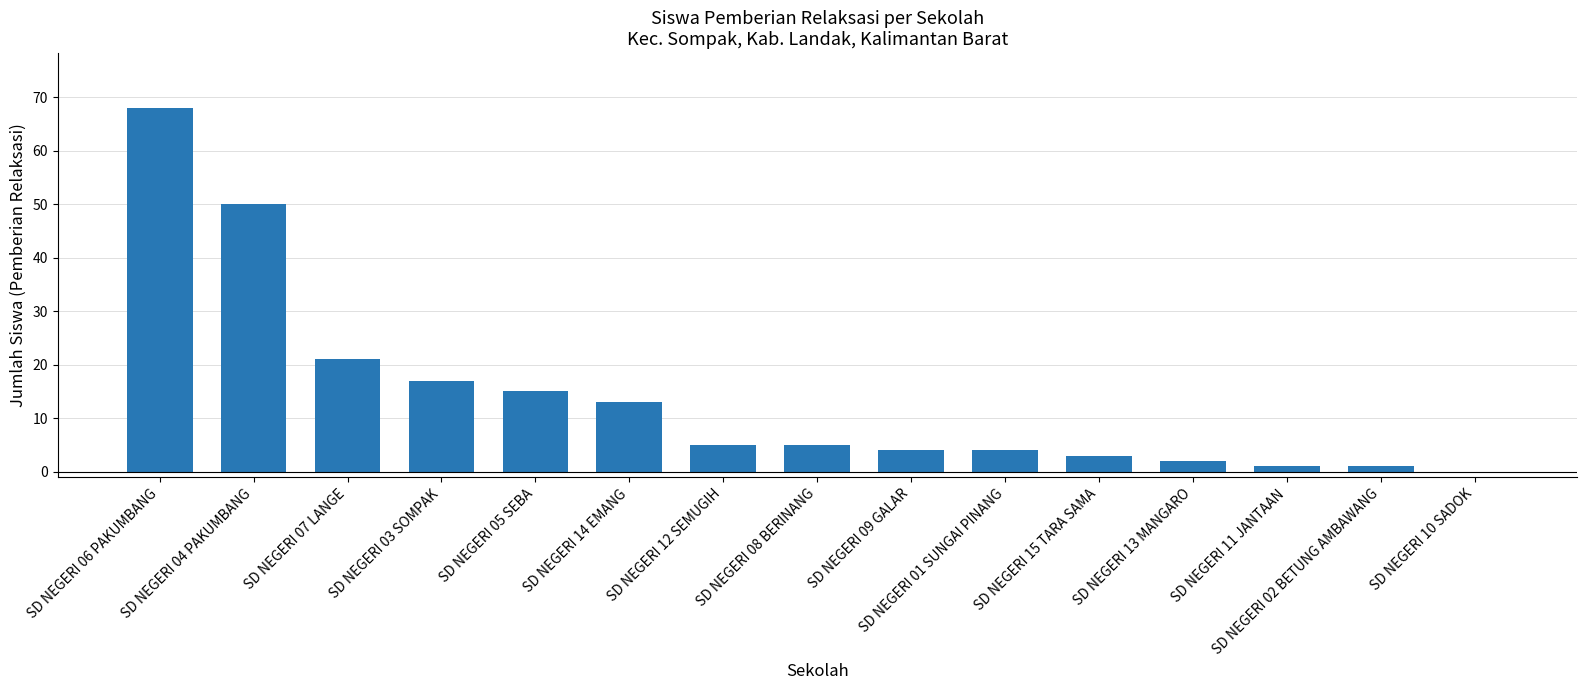

At which label does the data first exceed 5?

SD NEGERI 06 PAKUMBANG